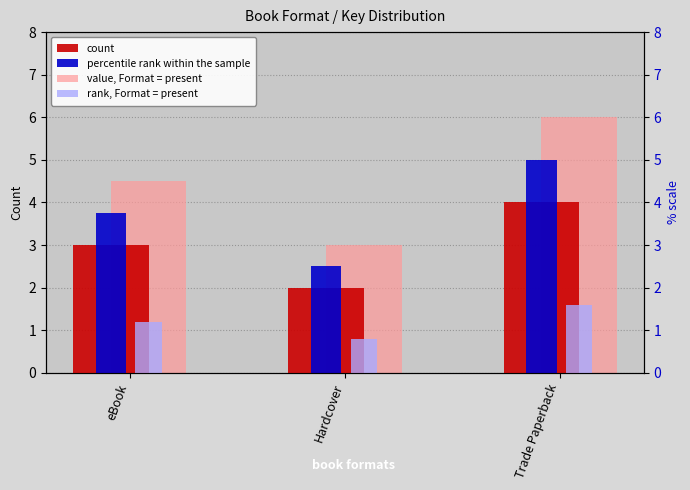

How many count values are between 2 and 4?

3